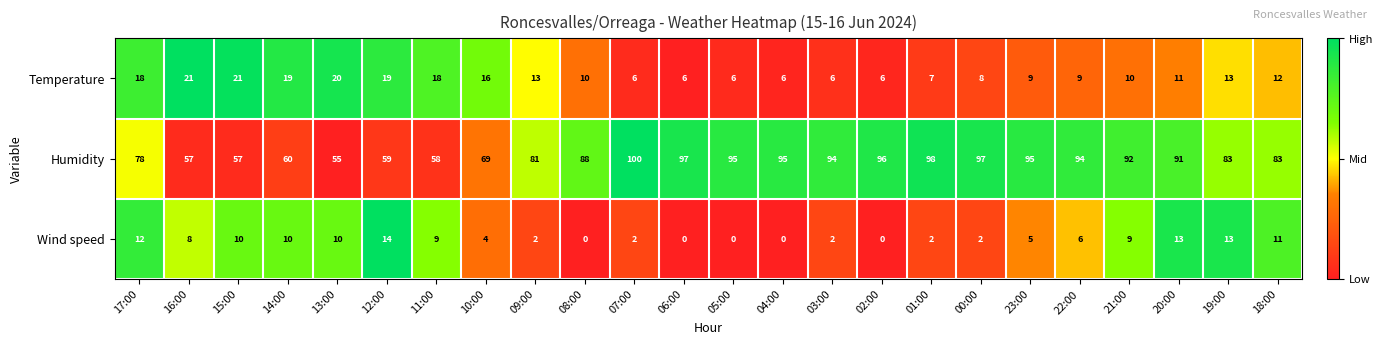

Between 22:00 and 21:00, which series saw the biggest shift?

Wind speed